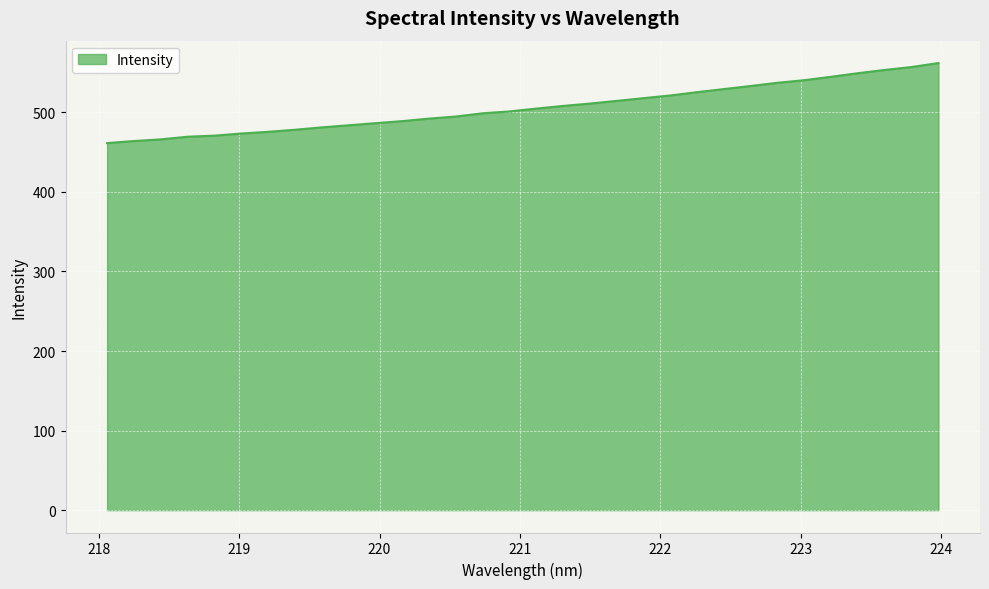

What is the greatest value displayed?

561.9